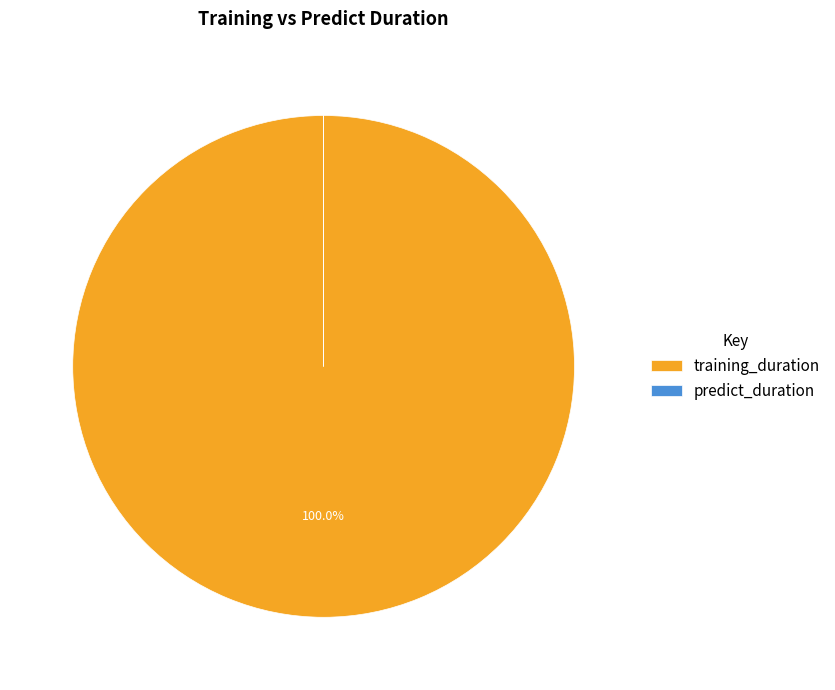

Which category has the biggest portion of the pie?

training_duration